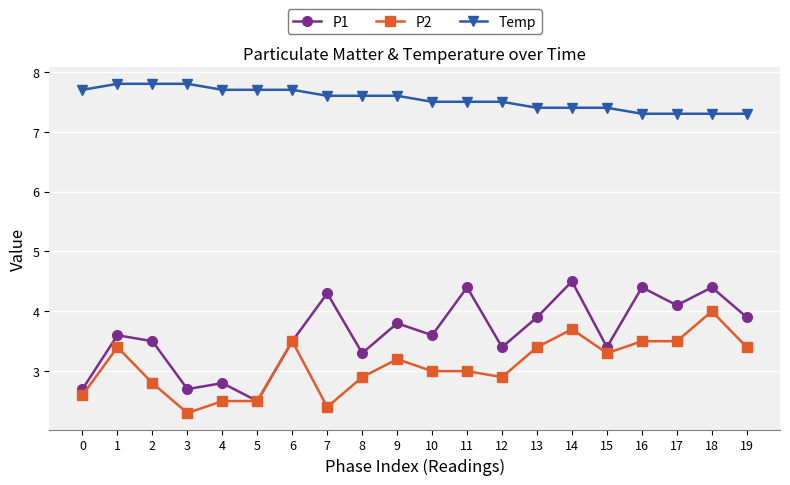

At 12, list the series in order from largest to smallest.

Temp, P1, P2